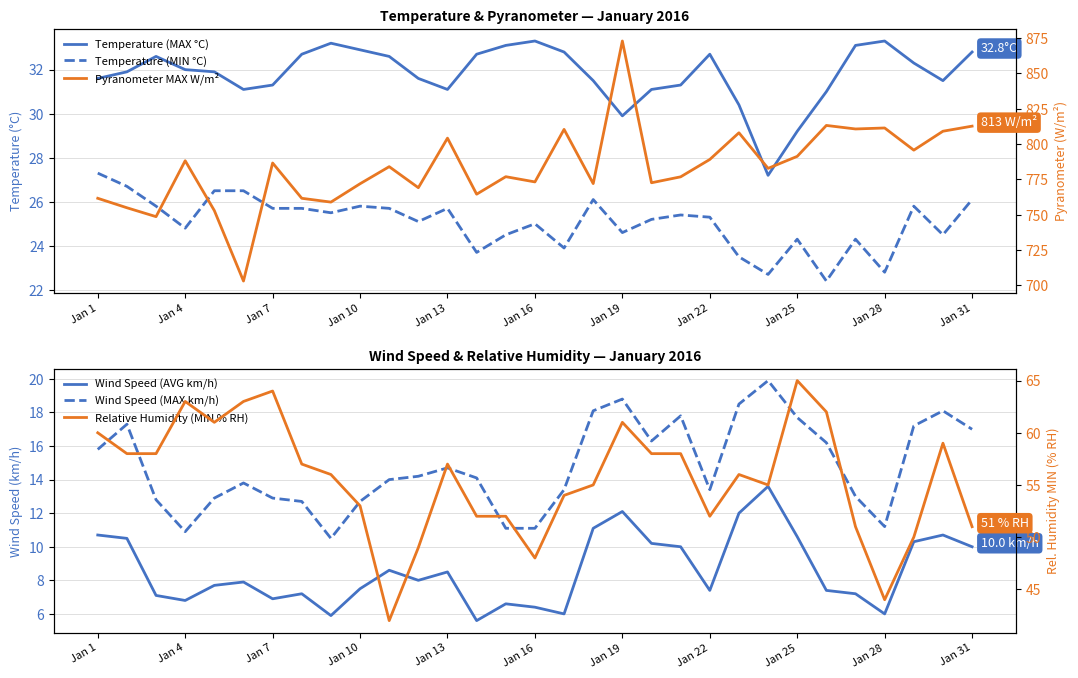

What position from the right is Jan 25?

7